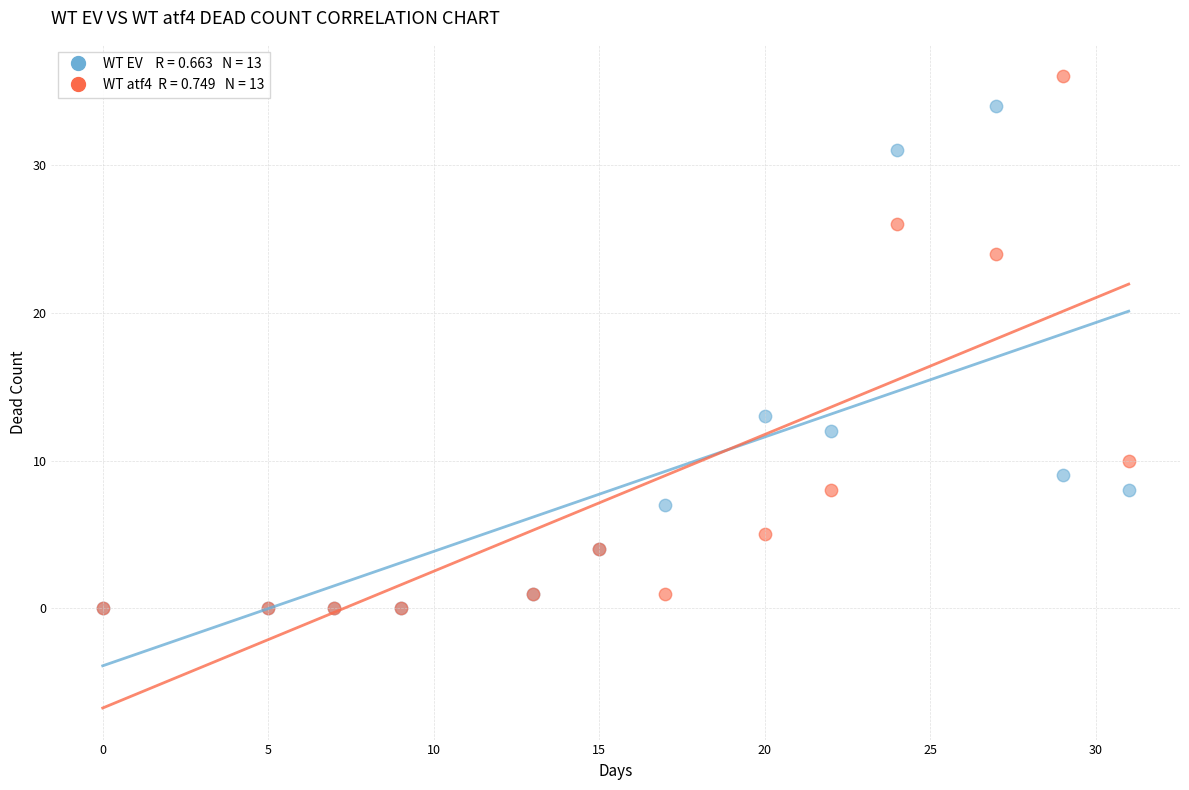

Across all series, what Y value is closest to 18?

13